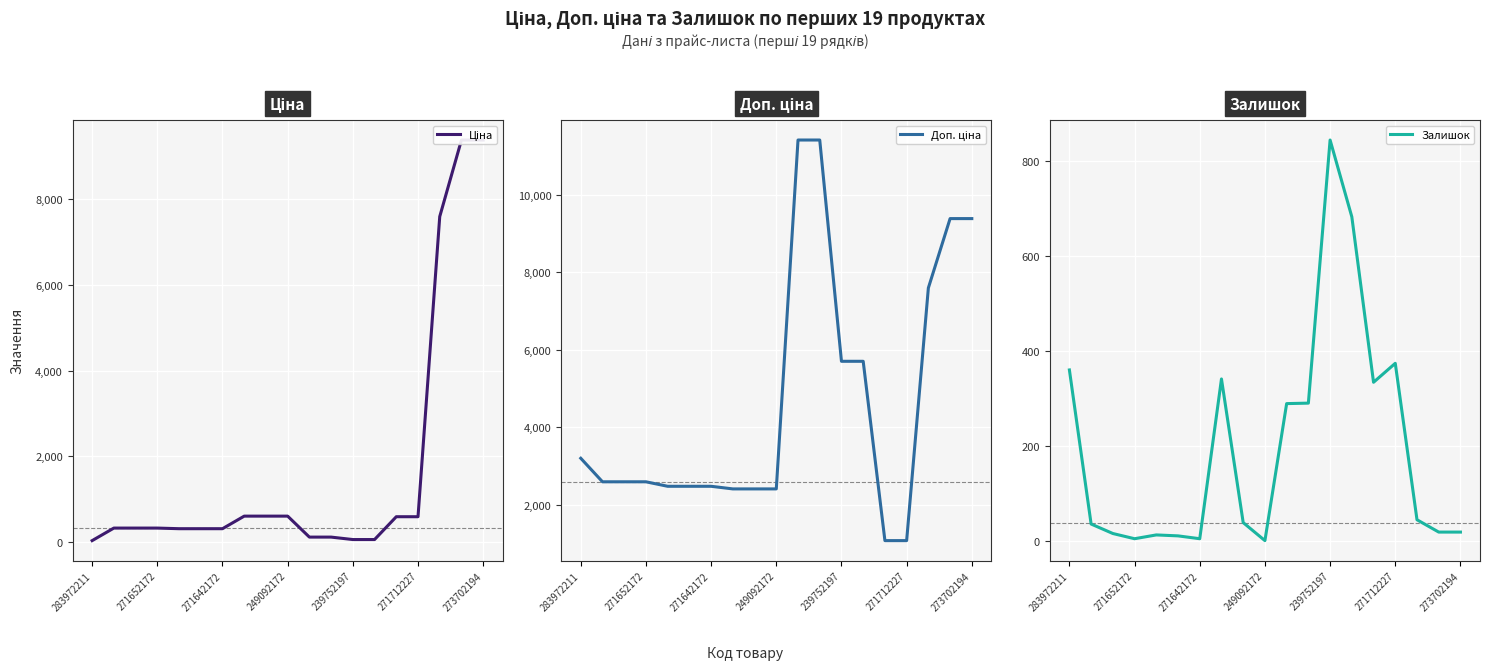

Which category has the highest value in the Залишок series?

239752197